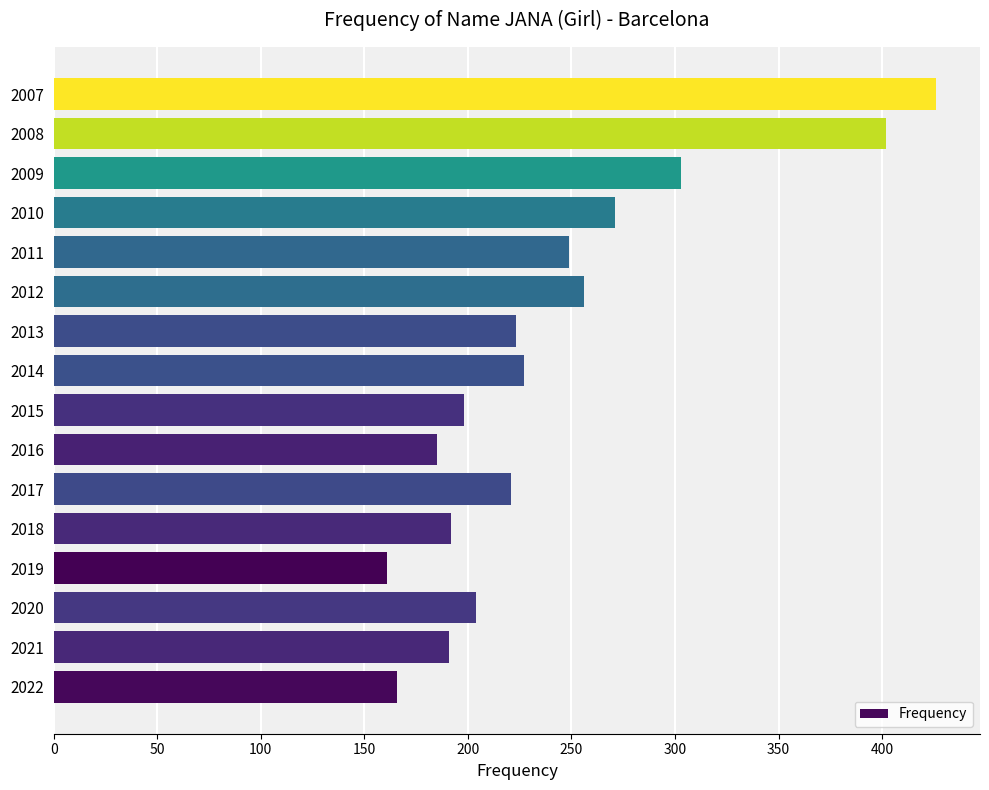

At which label is the value closest to 293?

2009